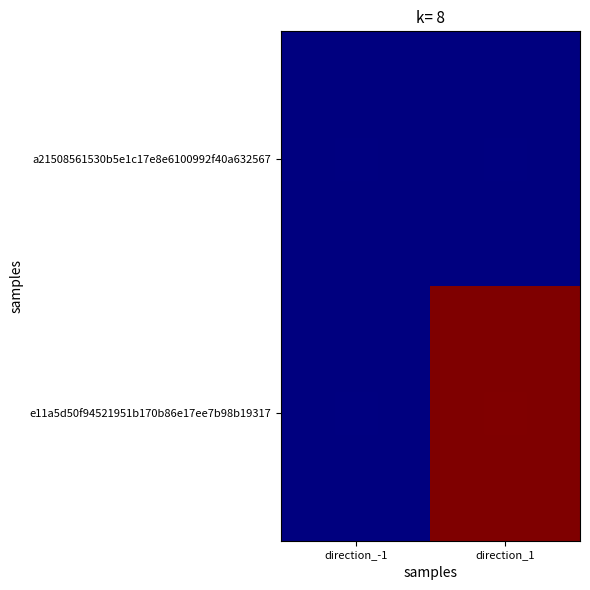

What is the total value across all series at direction_1?

14